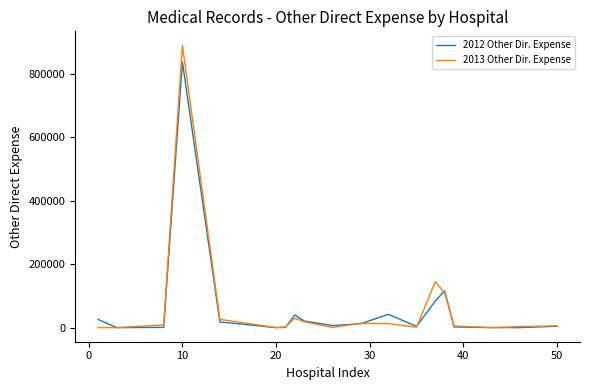

Which series has the widest spread of values?

2013 Other Dir. Expense